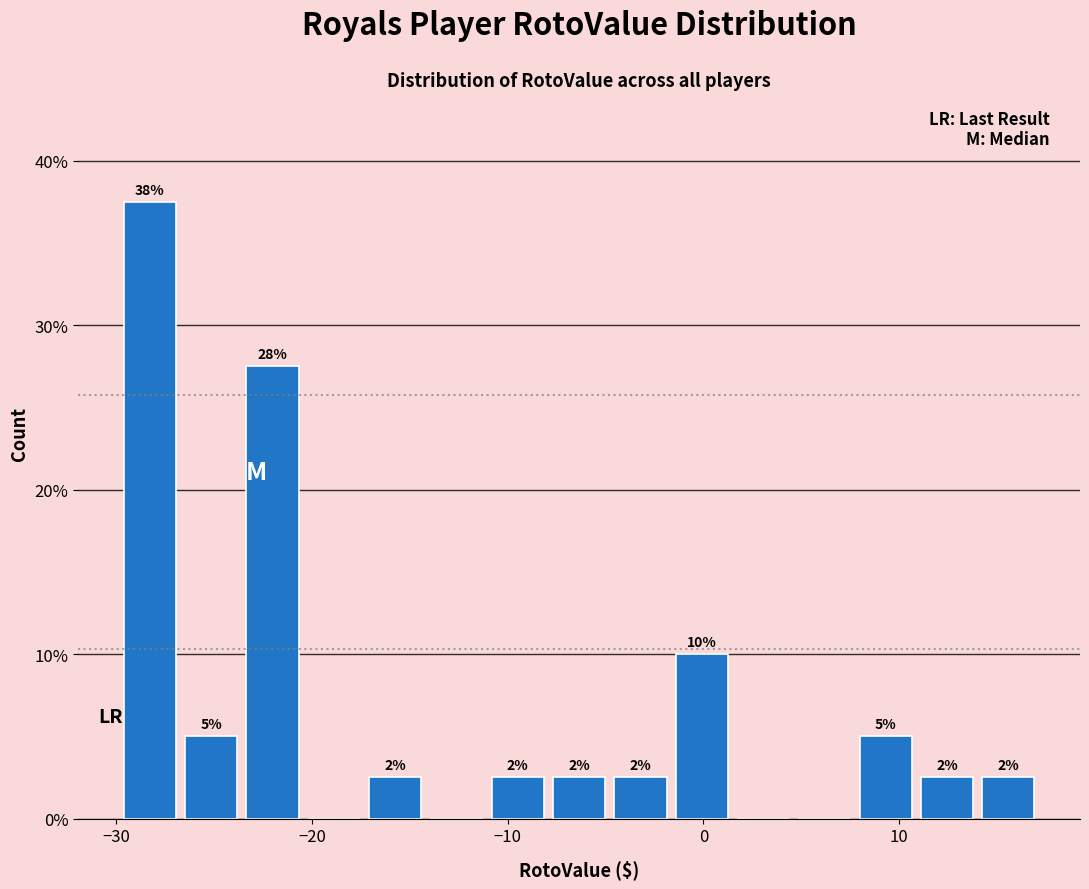

Read against the x-axis, roughly where is the centre of the tallest bar?

-28